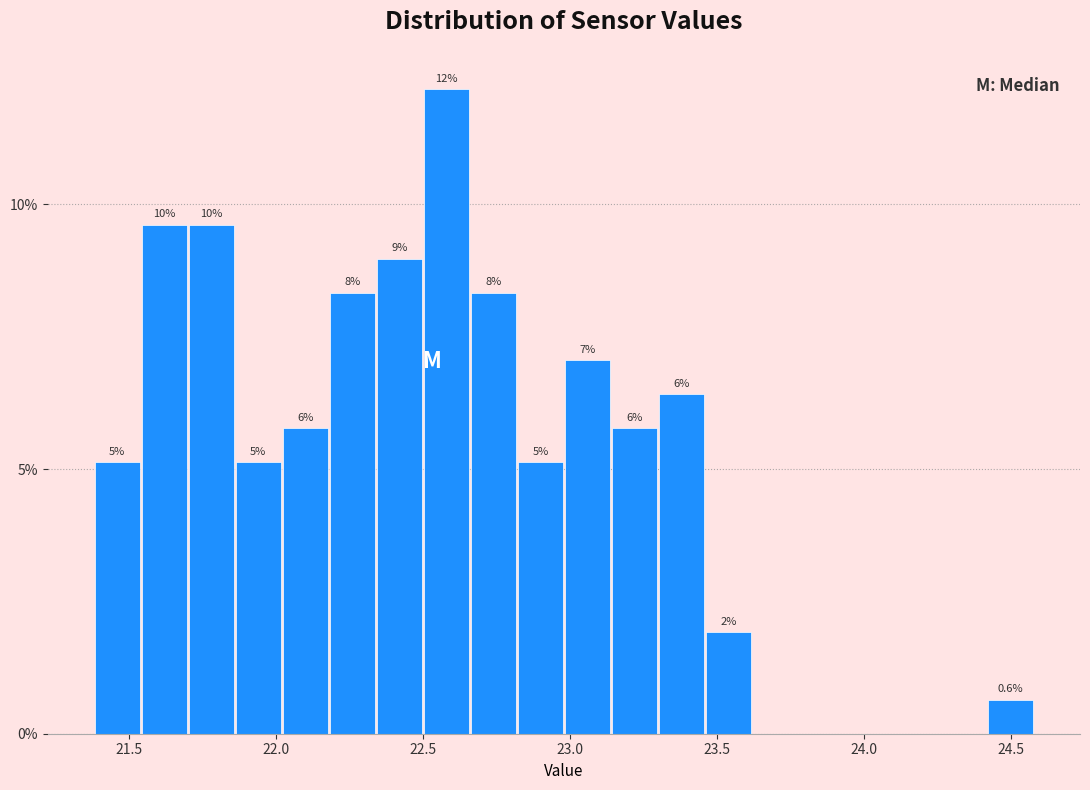

Around what value on the x-axis is the tallest bar? Give the approximate position of its centre, as read against the axis.

22.60